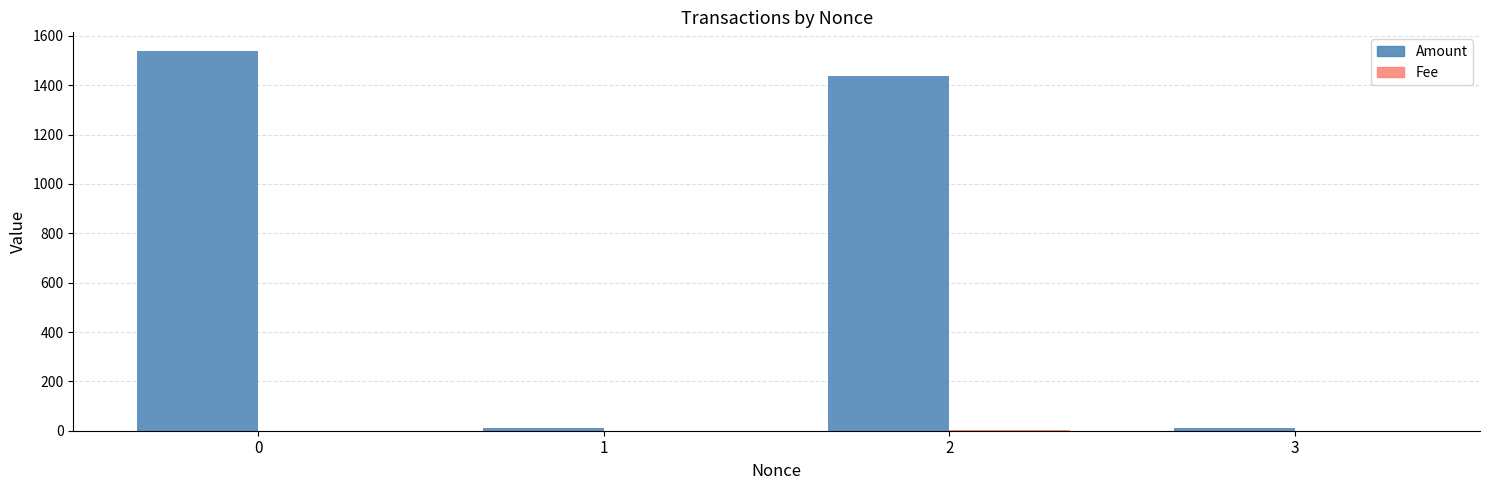

The Amount series shows 2186.9 at 2. True or false?

False